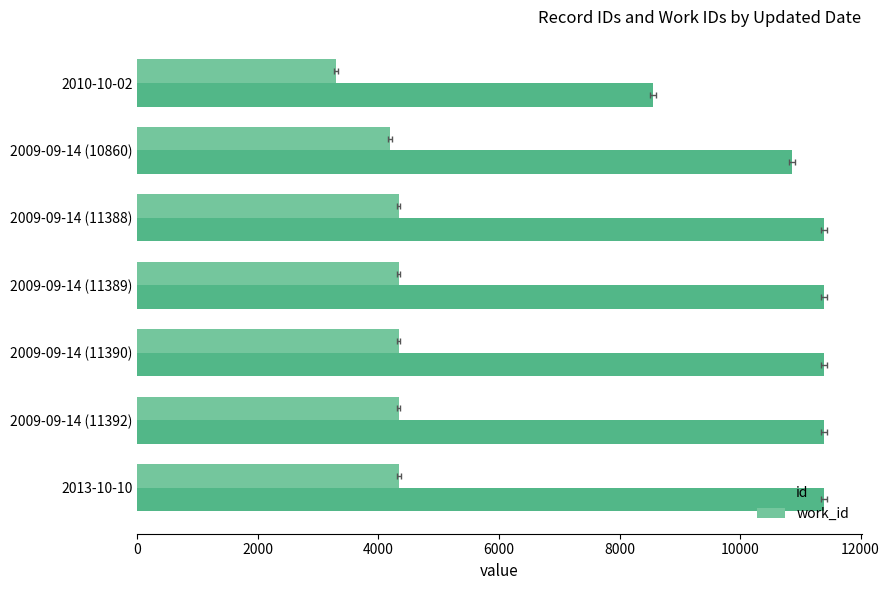

What is the value of the work_id bar at the 3rd from the left?

4335